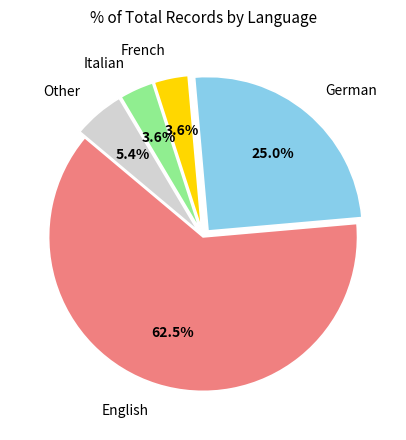

What is the total percentage of German and Italian?

28.6%